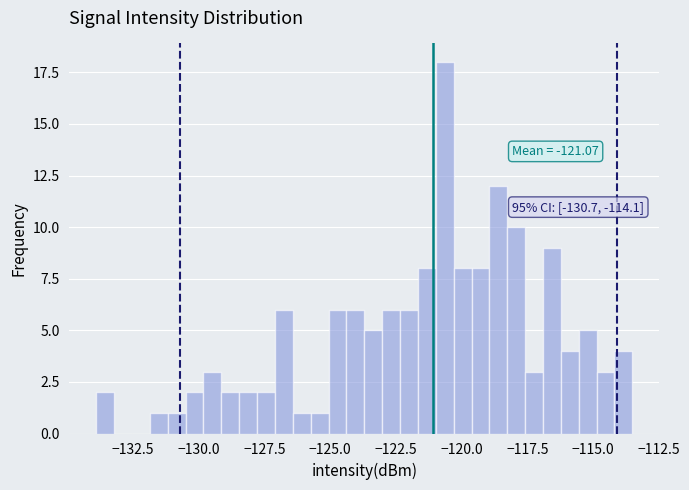

Read against the x-axis, roughly where is the centre of the tallest bar?

-120.5